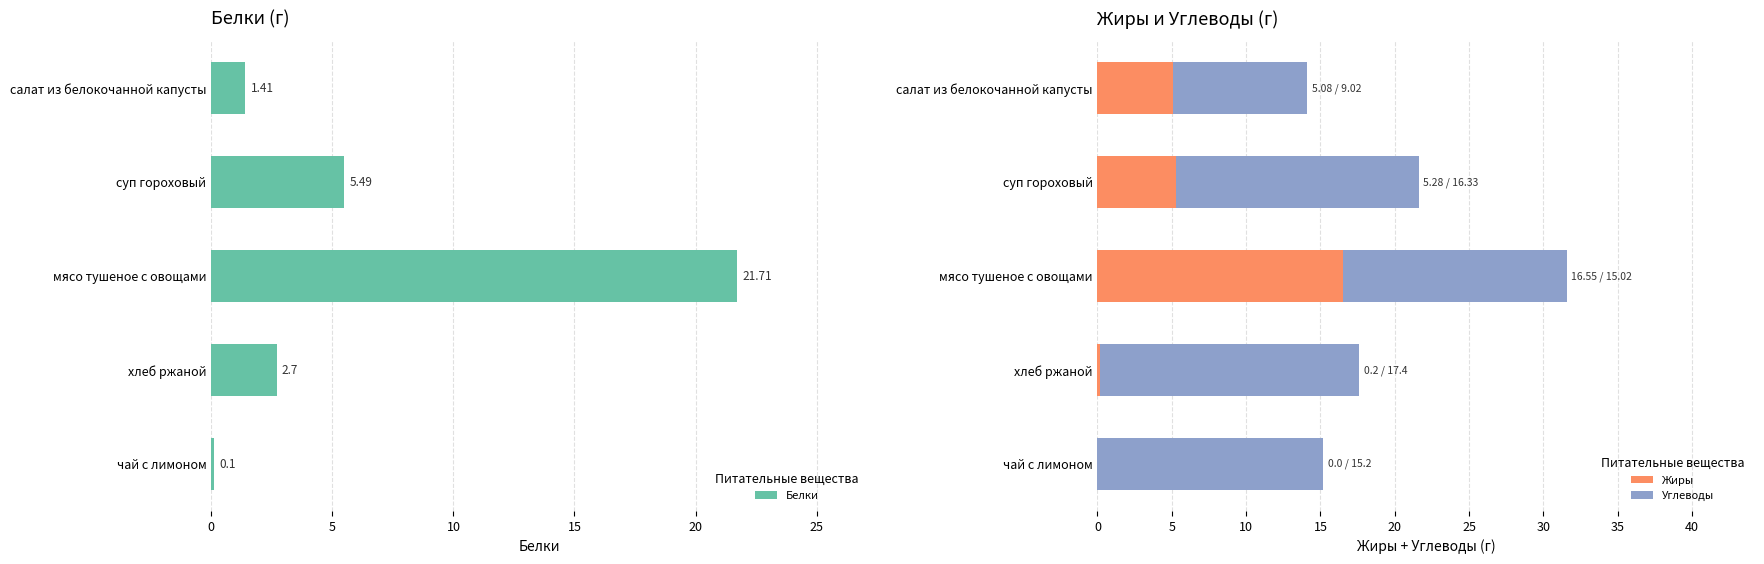

What is the maximum value for Жиры?

16.6